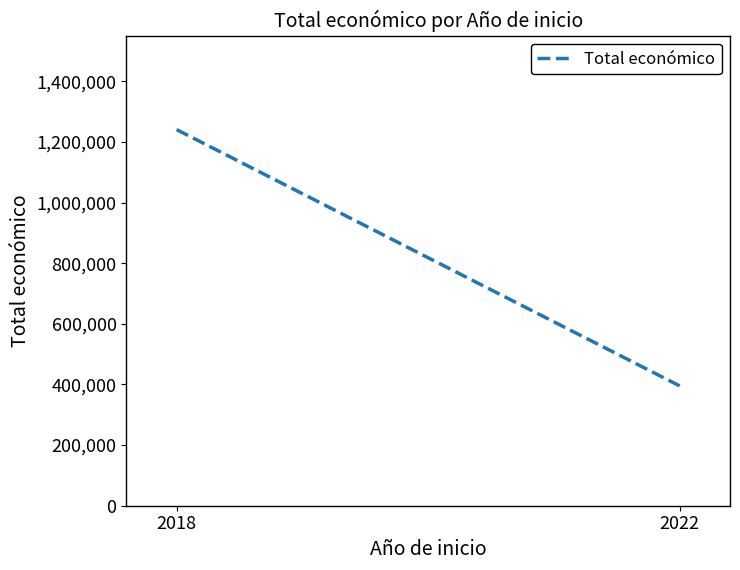

How many values are below 1240923?

1